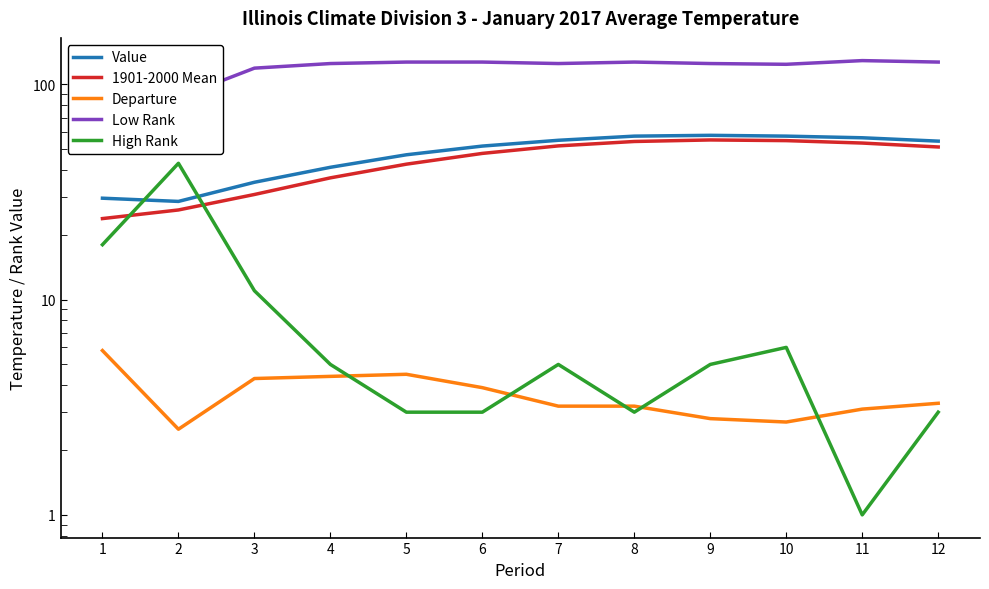

At which label does Low Rank first exceed 125?

5